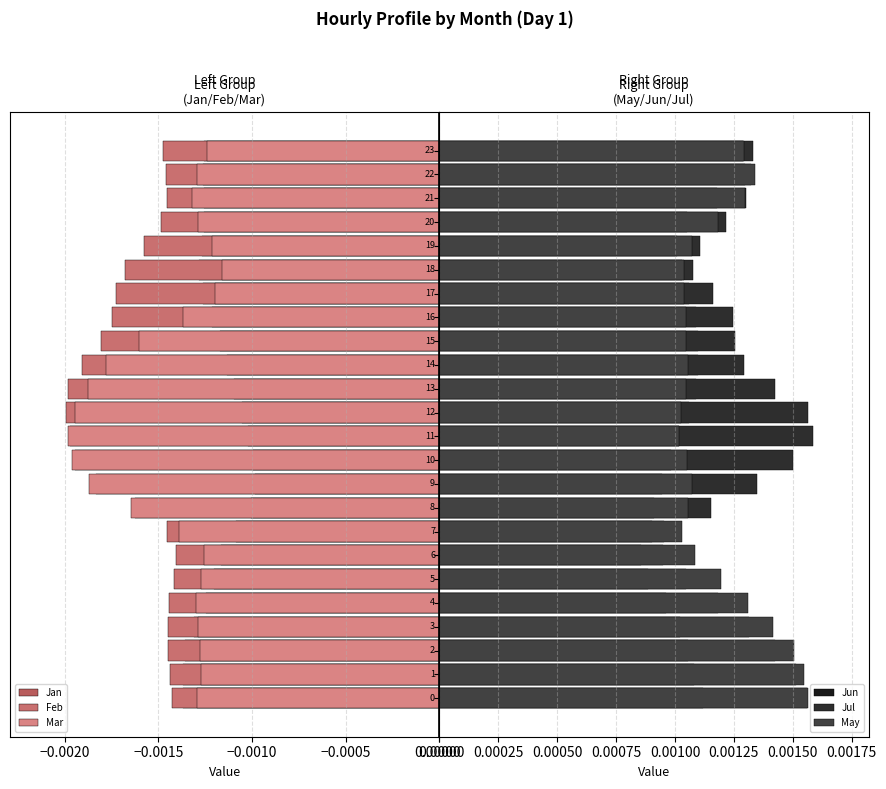

Which has a higher value, 23 or 10?

10